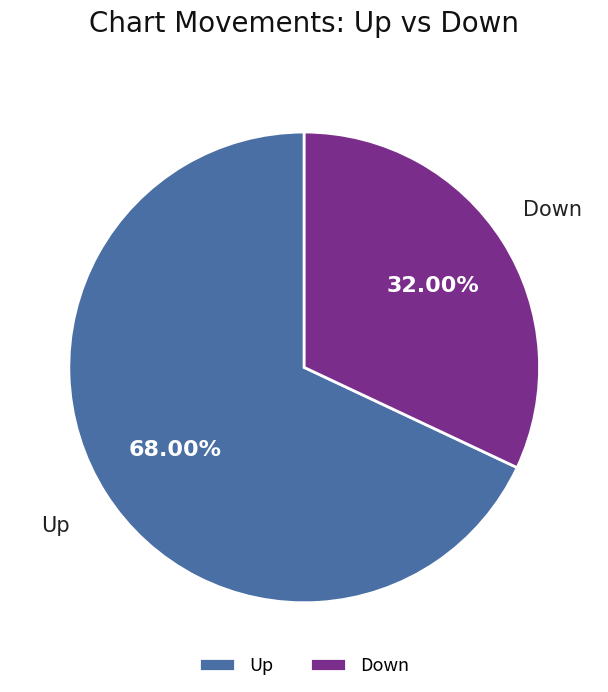

Rank the categories by value from highest to lowest.

Up, Down